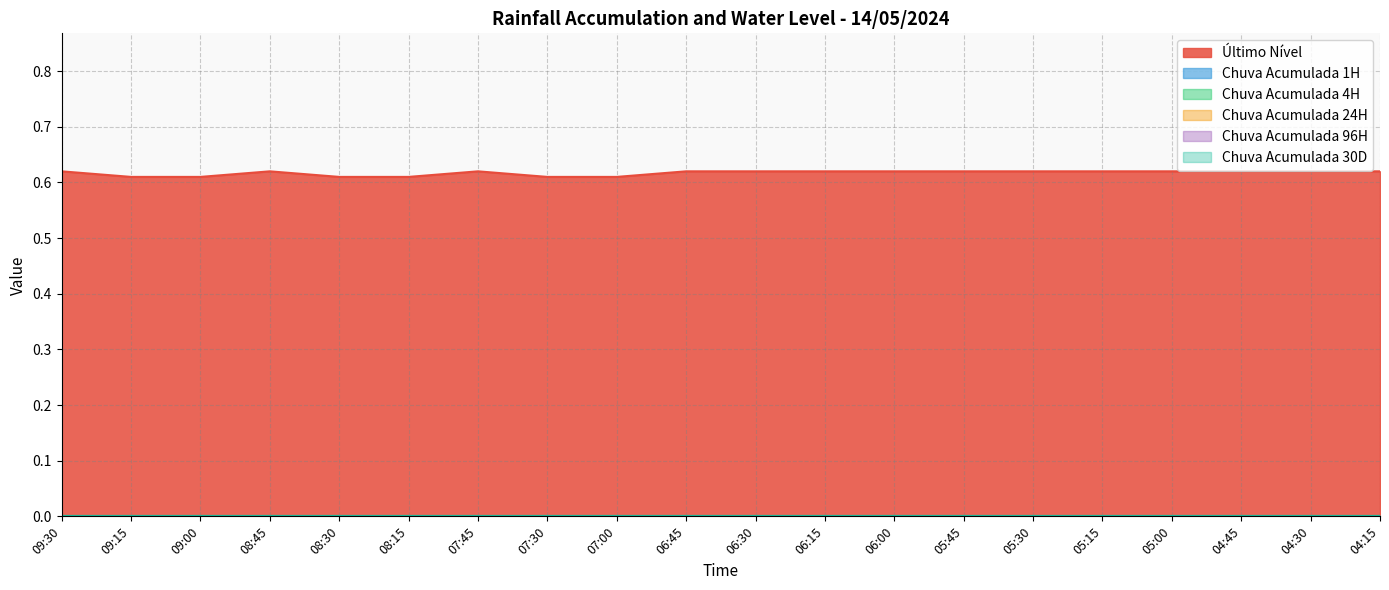

What is the value of the Último Nível point at the 2nd from the left?

0.6